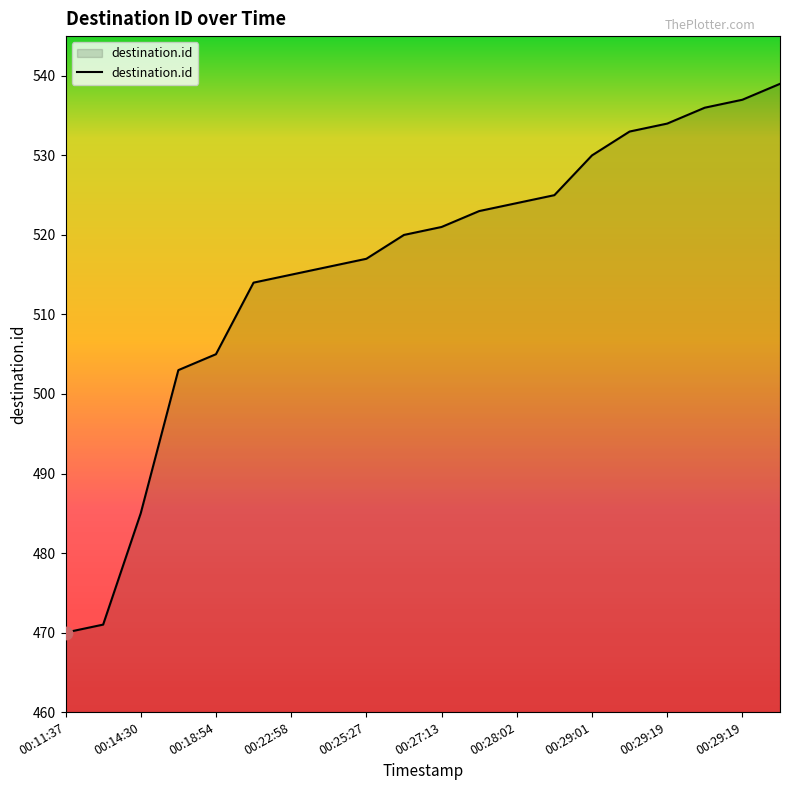

What is the minimum value shown in the chart?

470